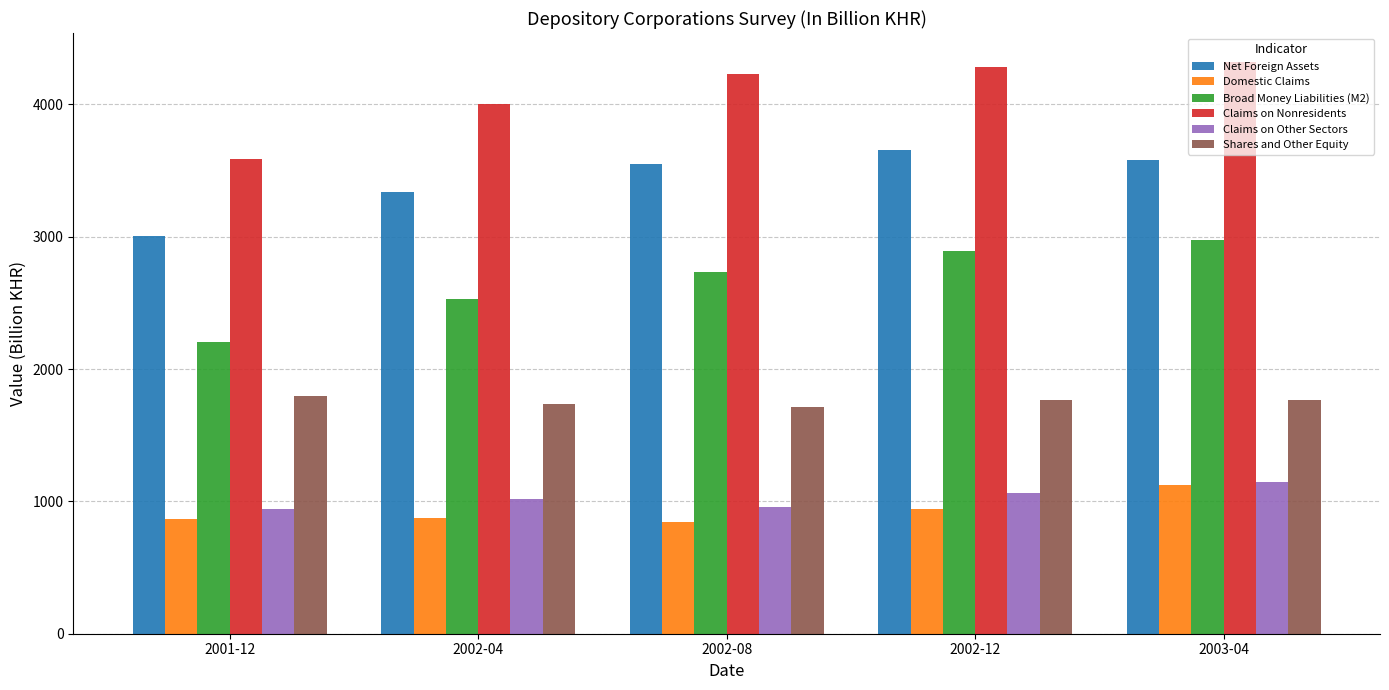

What is the average value of the Broad Money Liabilities (M2) series?

2666.7